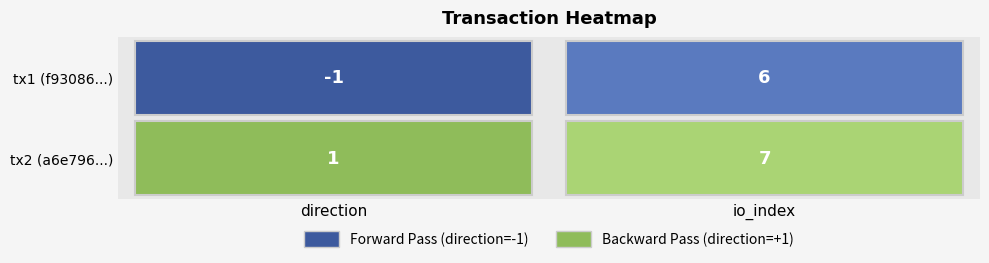

How many distinct data groups are displayed?

2